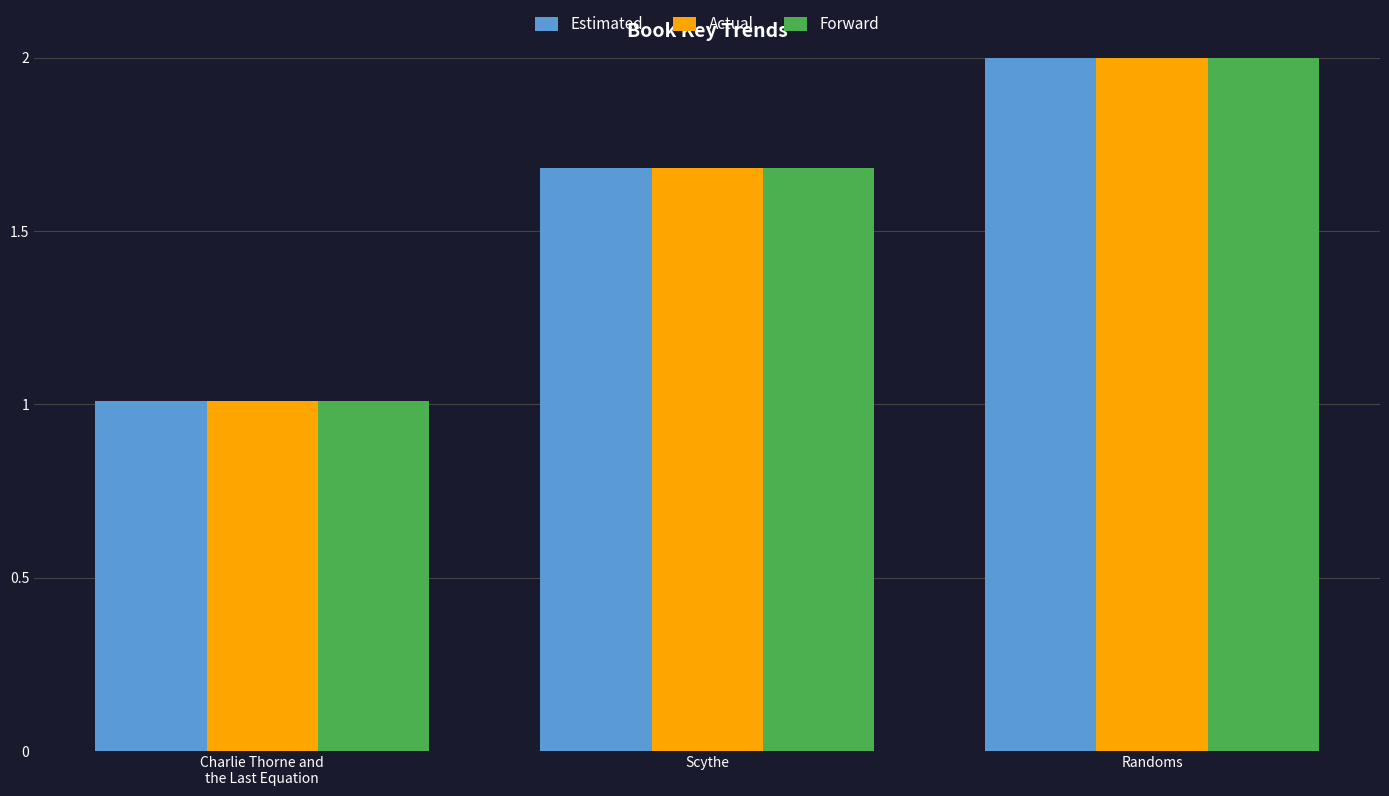

Which series has the largest range (max minus min)?

Estimated